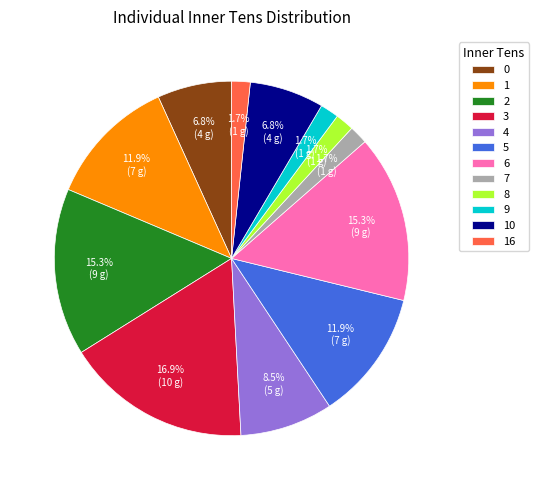

Which has a higher value, 1 or 6?

6